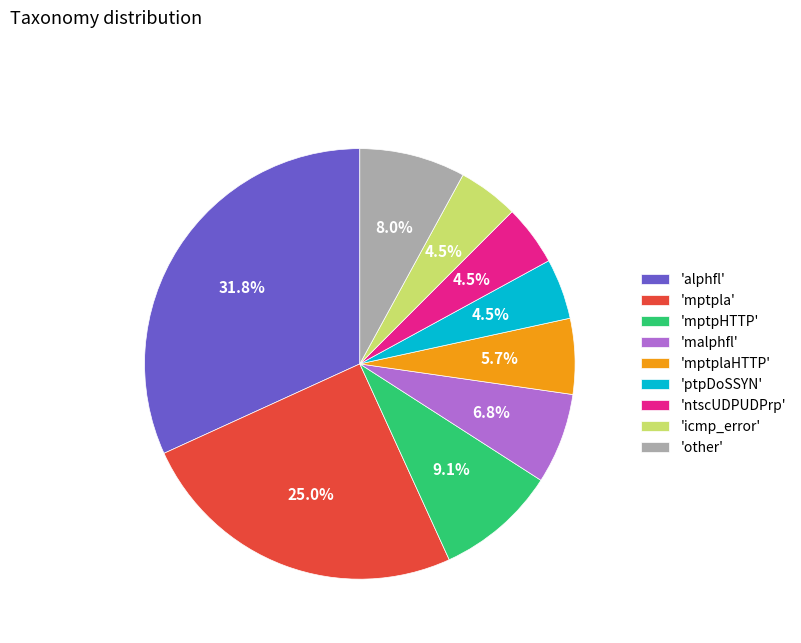

What is the total percentage of 'mptplaHTTP' and 'icmp_error'?

10.2%